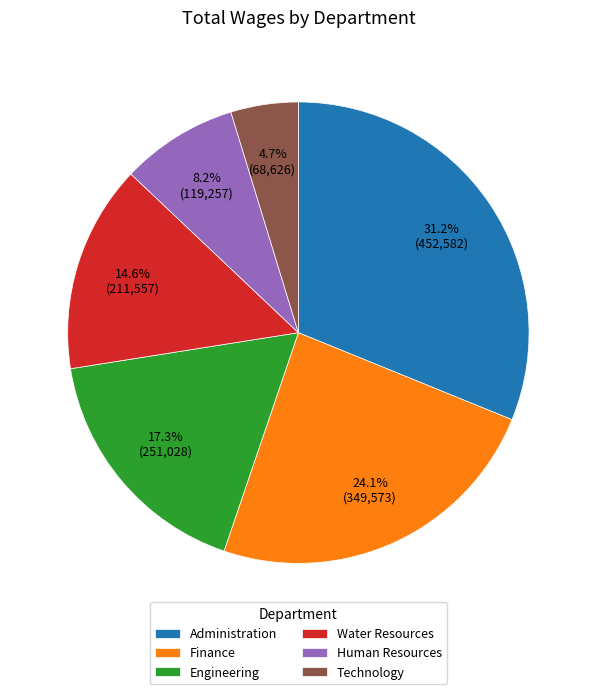

What is the ratio of the value at Engineering to the value at Technology?

3.7